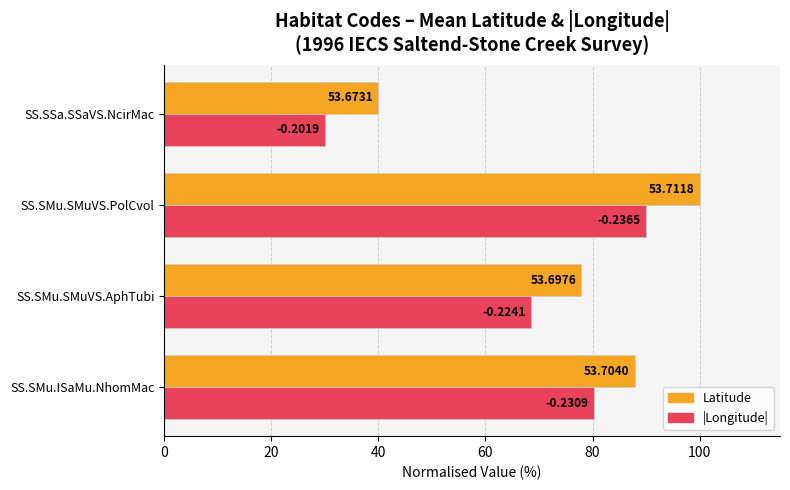

What are all the series names shown in the legend?

Latitude, |Longitude|